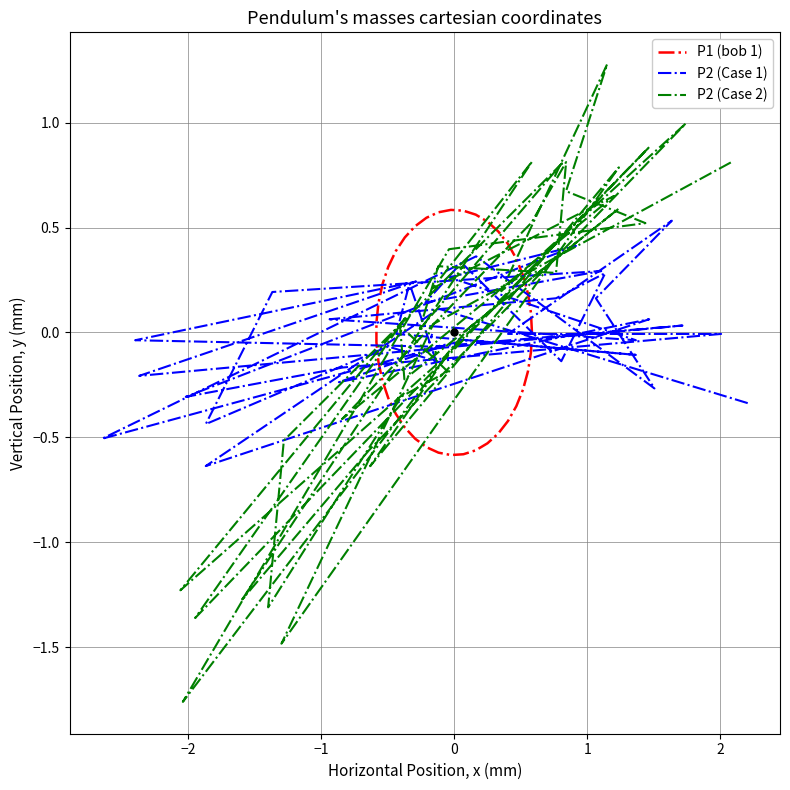

Which series has the largest total across all categories?

P2 (Case 2)